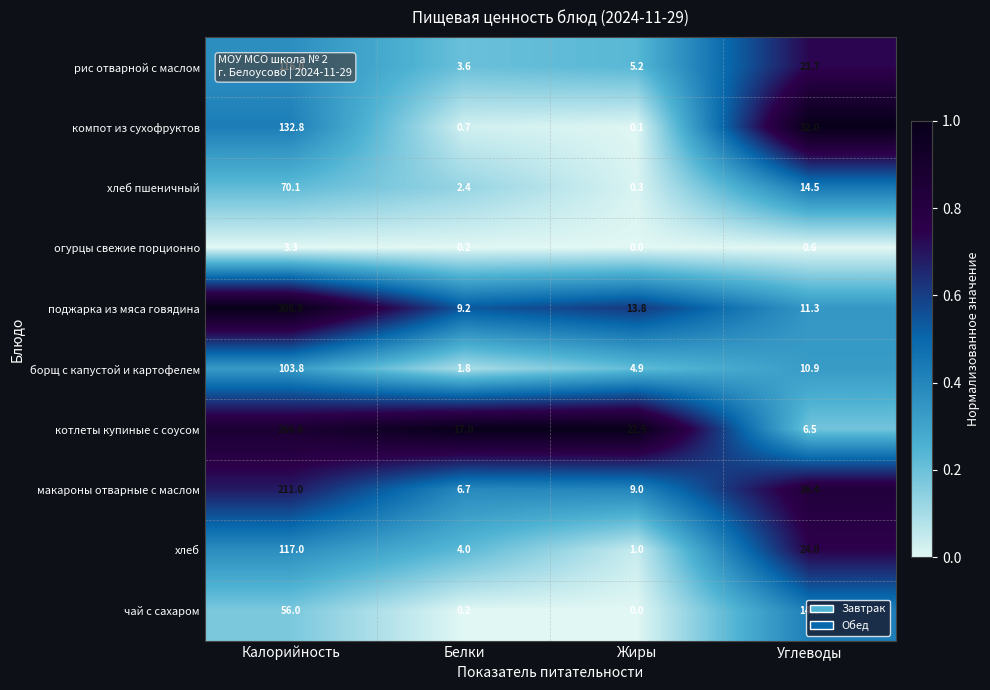

What is the sum of all котлеты купиные с соусом values?

312.6